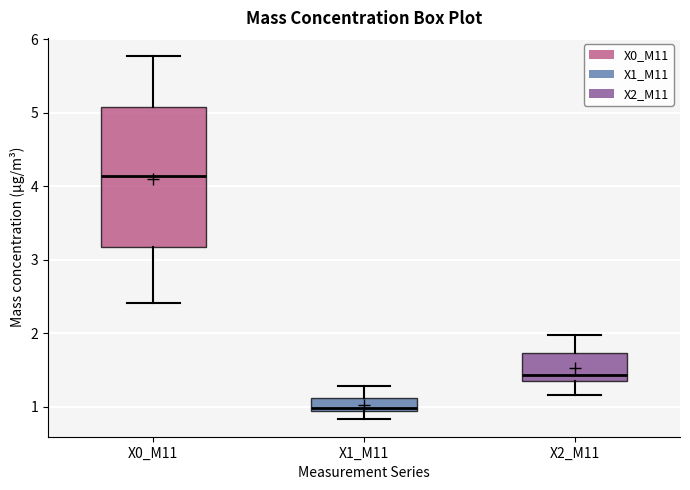

Which box has the lowest median line?

X1_M11